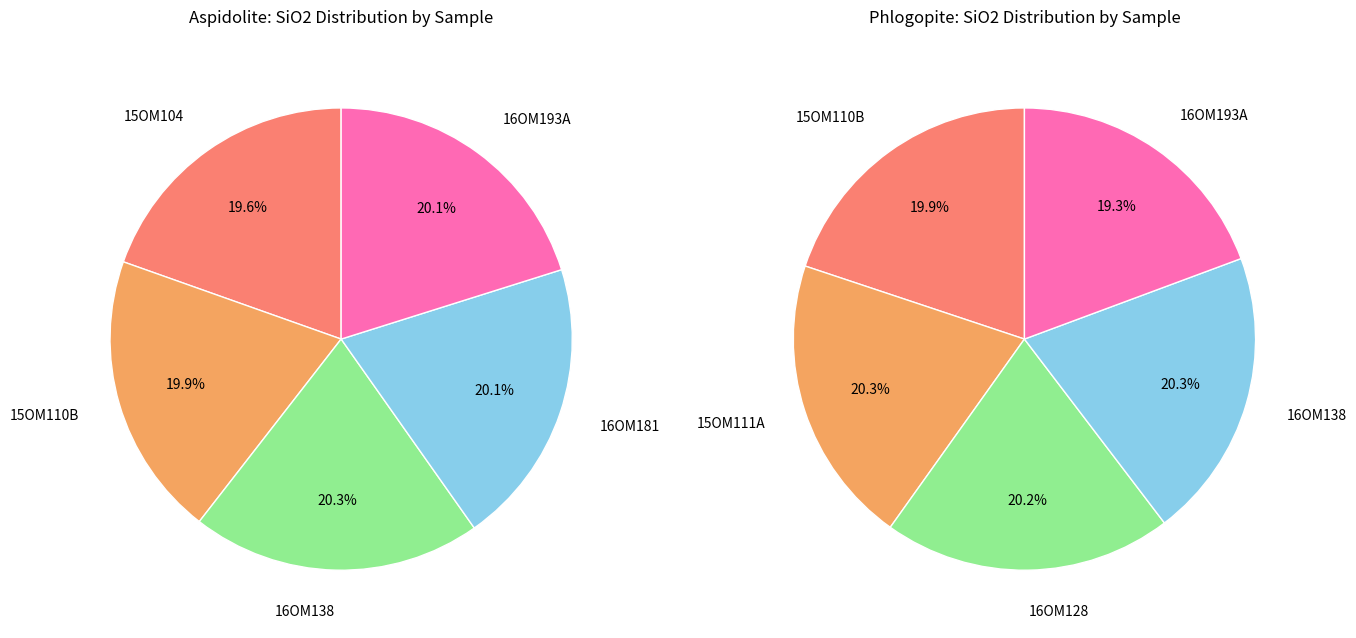

What percentage do 1 and 2 together represent?

40.2%